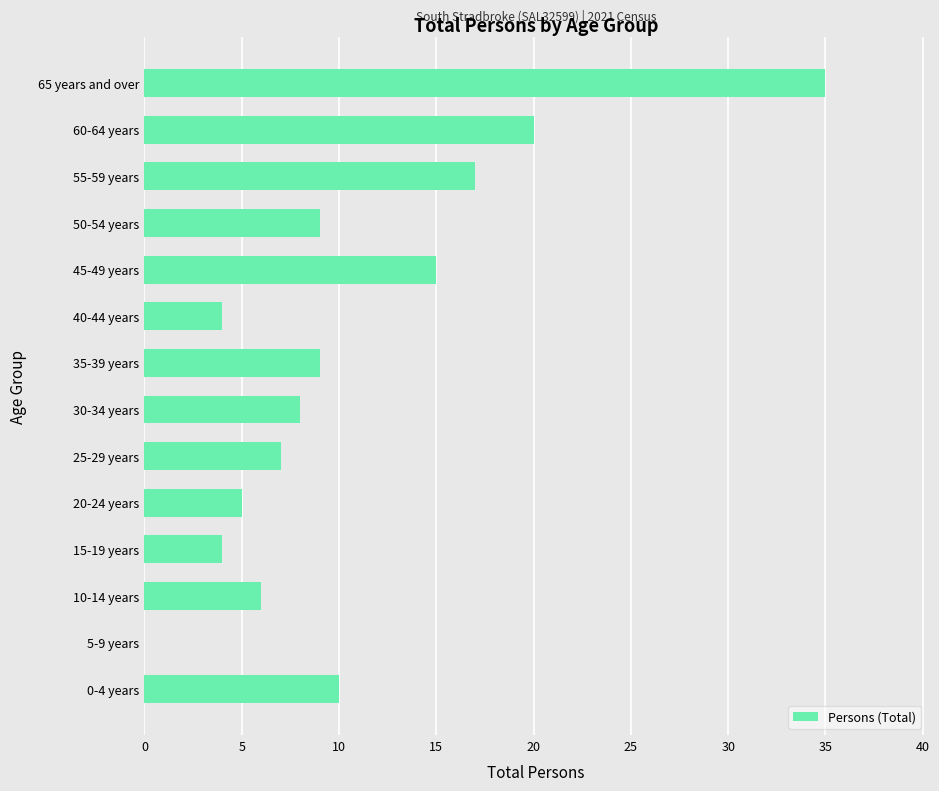

How many values are above zero?

13